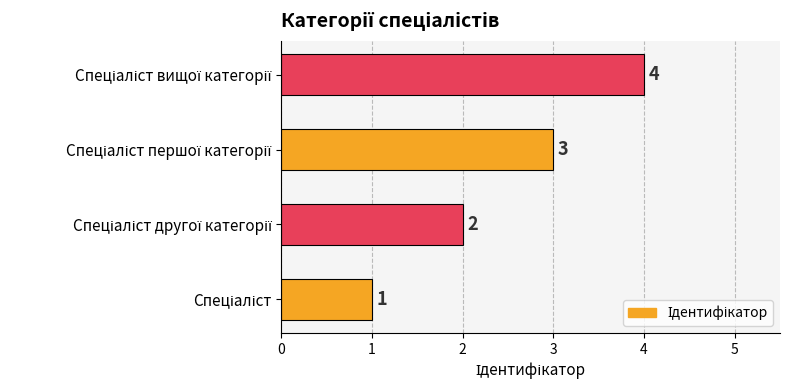

Are the bars grouped side by side (vs. stacked)?

No